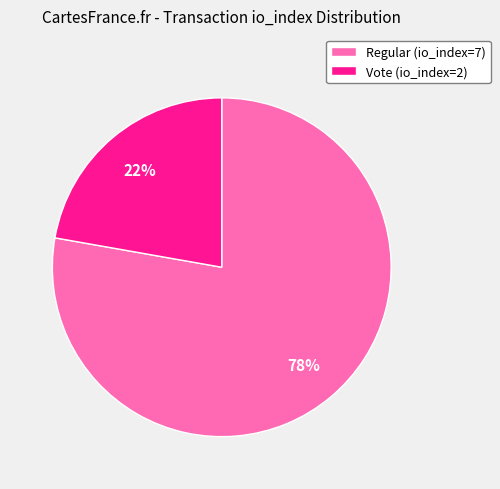

What is the largest slice in the pie chart?

Regular (io_index=7)